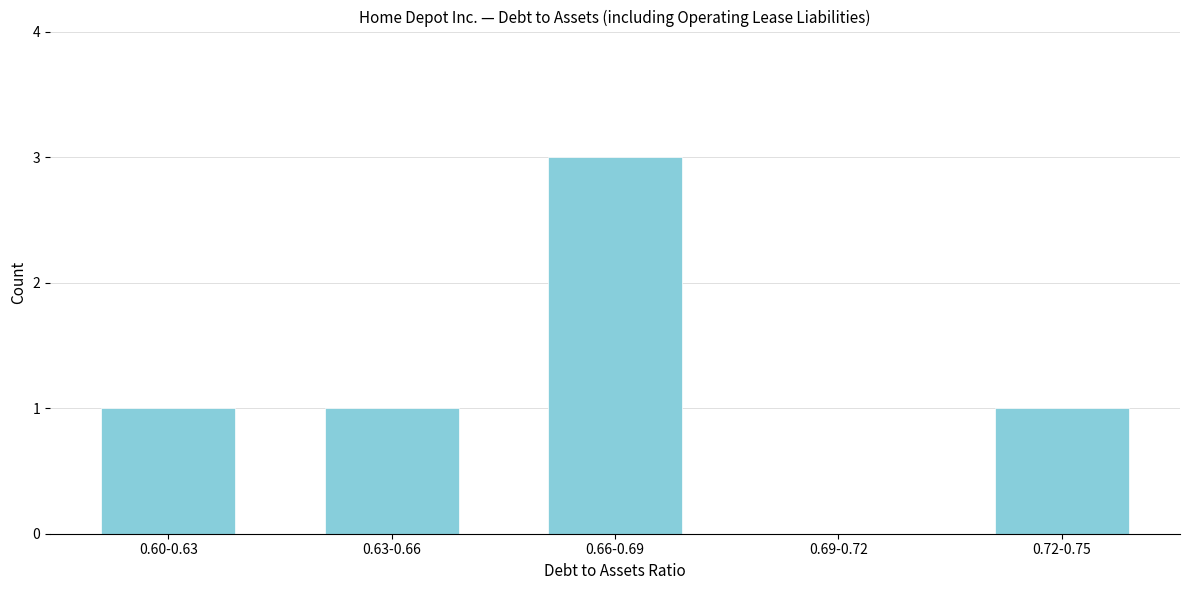

Reading left to right, list all the values displayed in this chart.

0.60-0.63=1	0.63-0.66=1	0.66-0.69=3	0.69-0.72=0	0.72-0.75=1